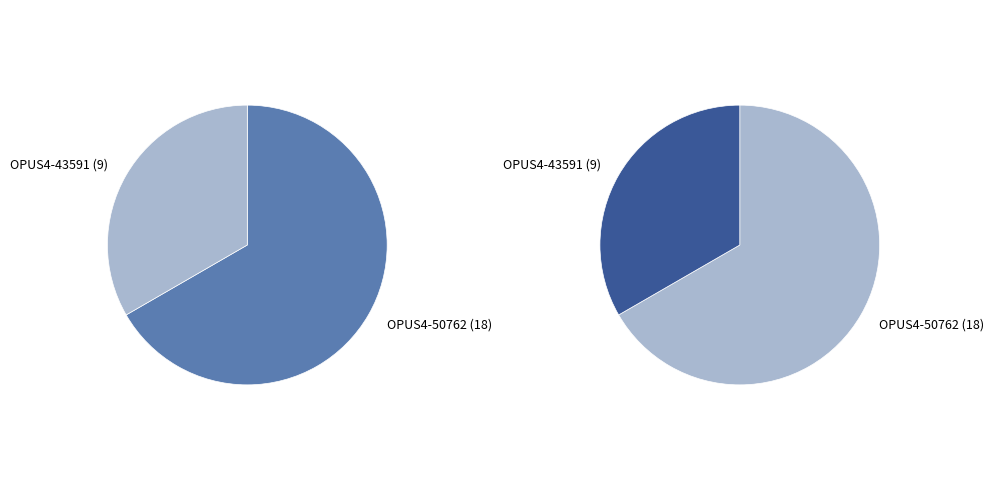

To the nearest percent, what percentage of the pie is OPUS4-50762?

67%